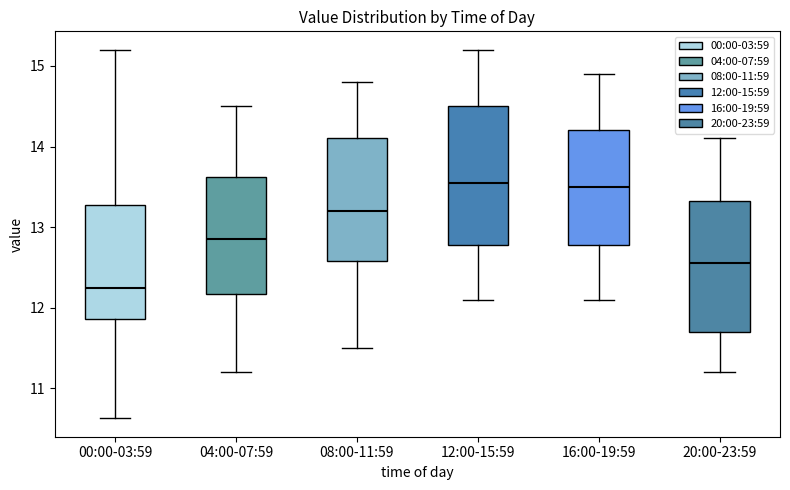

Reading left to right, read every box against the y-axis: the position of its median line, the range the box covers, and the ends of its whiskers. The values are not printed on the chart, so give them approximately, as read against the axis.

00:00-03:59: median 12.3, box 11.9 to 13.3, whiskers 10.6 to 15.2
04:00-07:59: median 12.9, box 12.2 to 13.6, whiskers 11.2 to 14.5
08:00-11:59: median 13.2, box 12.6 to 14.1, whiskers 11.5 to 14.8
12:00-15:59: median 13.6, box 12.8 to 14.5, whiskers 12.1 to 15.2
16:00-19:59: median 13.5, box 12.8 to 14.2, whiskers 12.1 to 14.9
20:00-23:59: median 12.6, box 11.7 to 13.3, whiskers 11.2 to 14.1